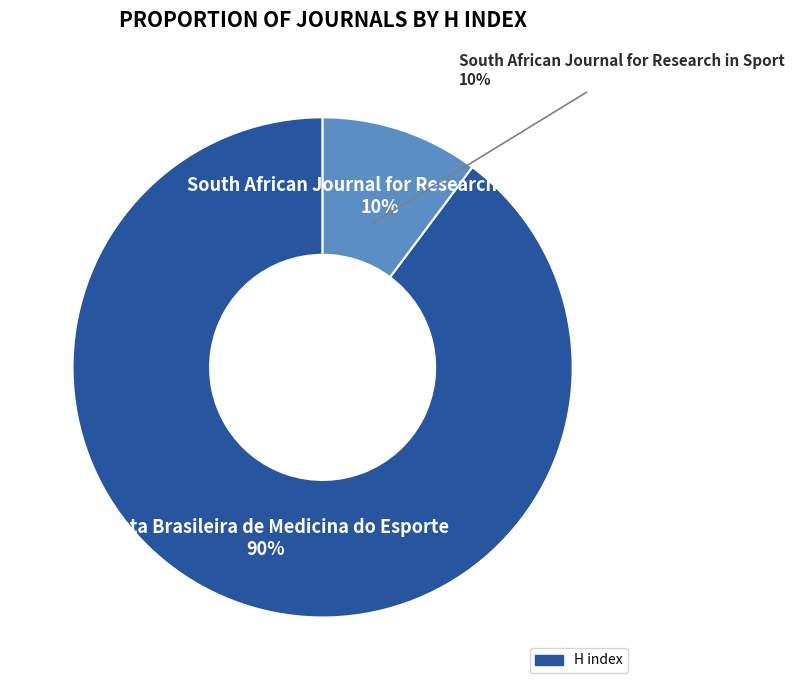

Between Revista Brasileira de Medicina do Esporte and South African Journal for Research in Sport, which is larger?

Revista Brasileira de Medicina do Esporte